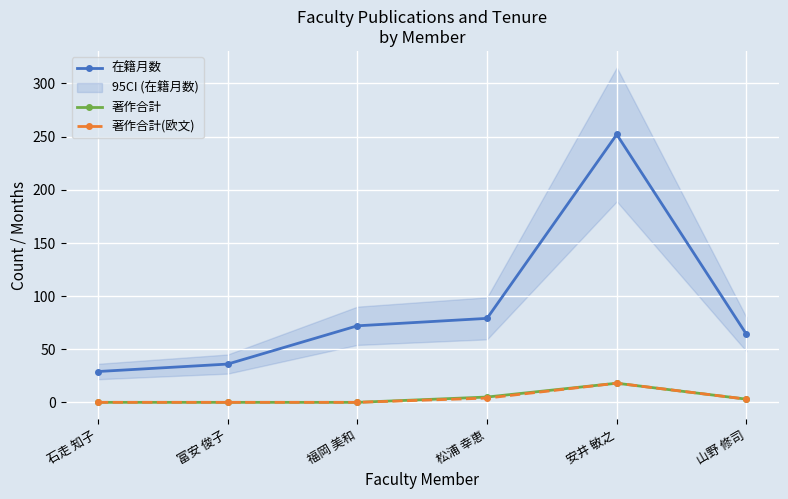

Which series changed the most between 富安 俊子 and 山野 修司?

在籍月数